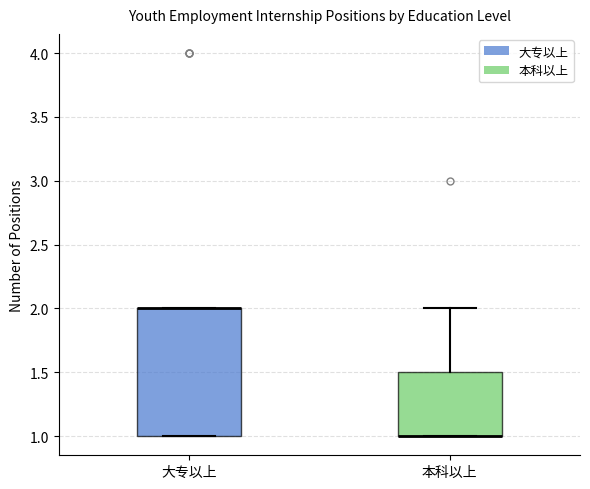

Reading left to right, read every box against the y-axis: the position of its median line, the range the box covers, and the ends of its whiskers. The values are not printed on the chart, so give them approximately, as read against the axis.

大专以上: median 2.0 (drawn on the box's upper edge), box 1.0 to 2.0, whiskers 1.0 to 2.0
本科以上: median 1.0 (drawn on the box's lower edge), box 1.0 to 1.5, whiskers 1.0 to 2.0